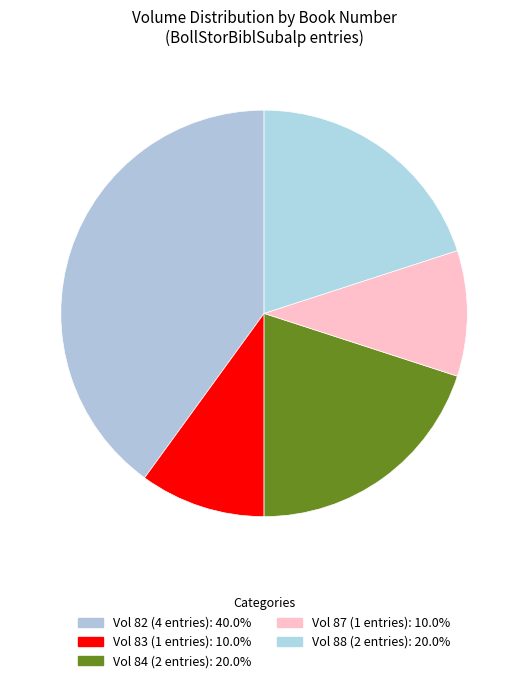

Does any single category account for the majority?

No